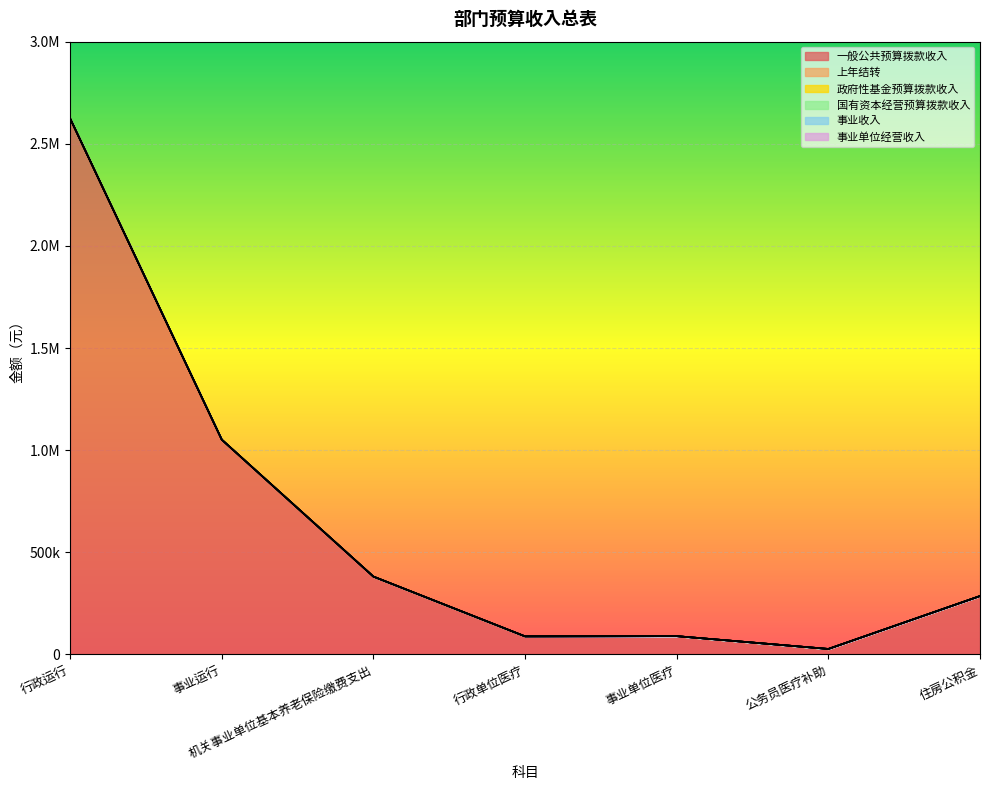

At which label is 事业单位经营收入 closest to 0?

行政运行